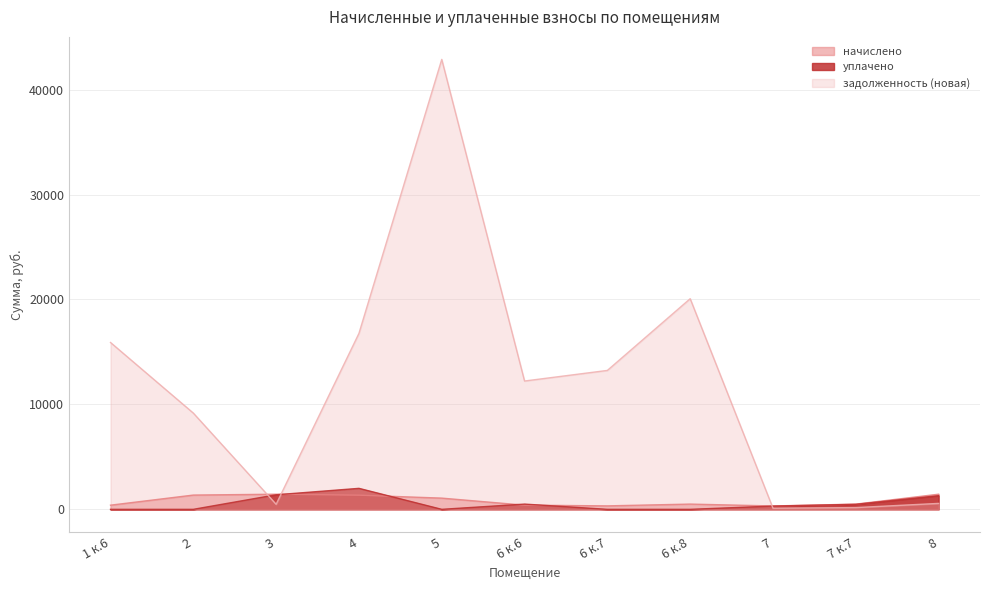

List the labels in order of задолженность (новая) value, largest first.

5, 6 к.8, 4, 1 к.6, 6 к.7, 6 к.6, 2, 8, 3, 7 к.7, 7